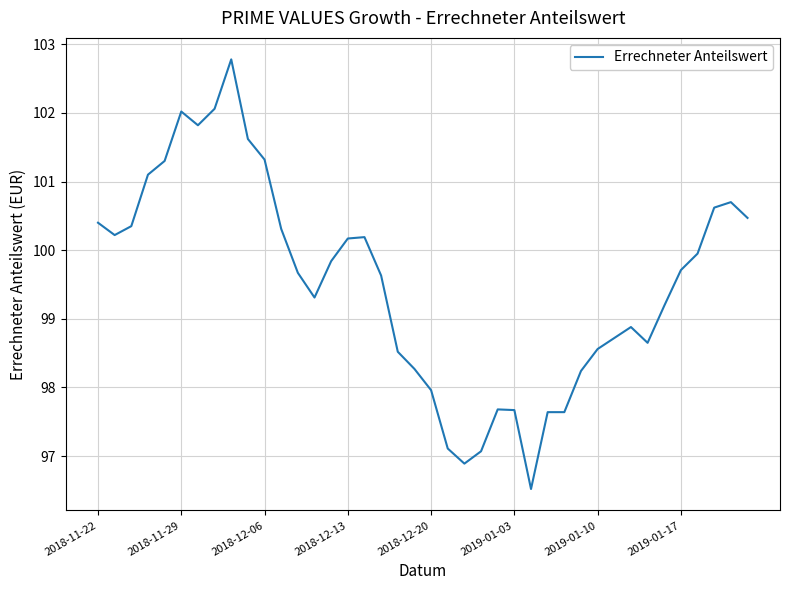

What is the minimum value shown in the chart?

96.5